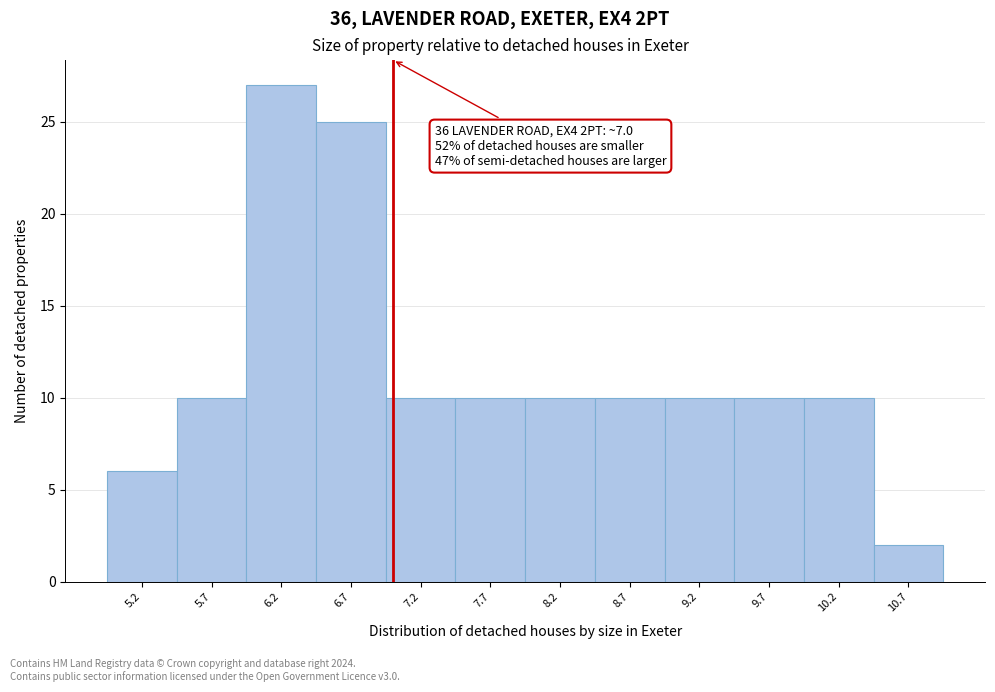

Over which range of the x-axis is the bar tallest?

5.95 to 6.45